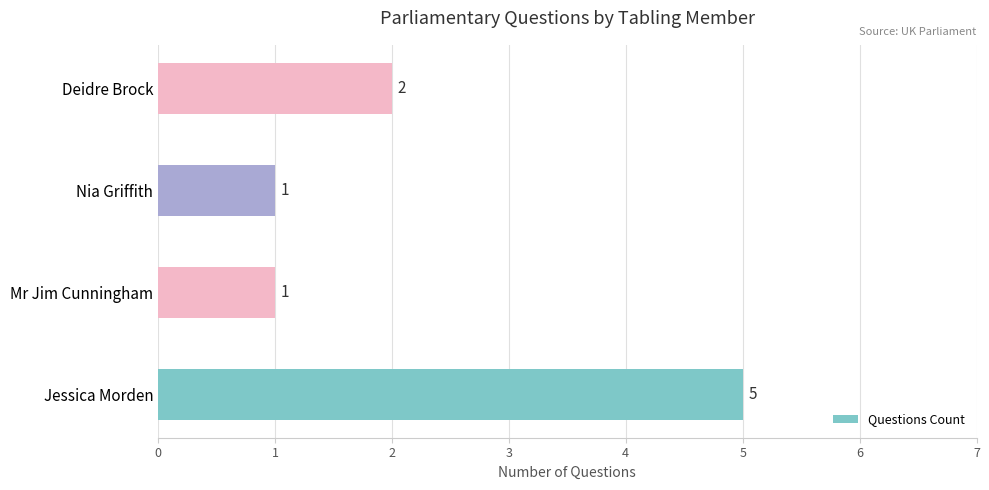

Between Jessica Morden and Mr Jim Cunningham, which is larger?

Jessica Morden